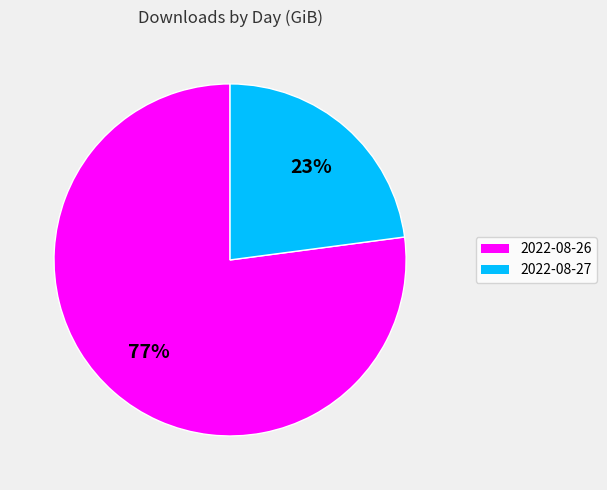

Is there any slice that represents more than half of the pie?

Yes